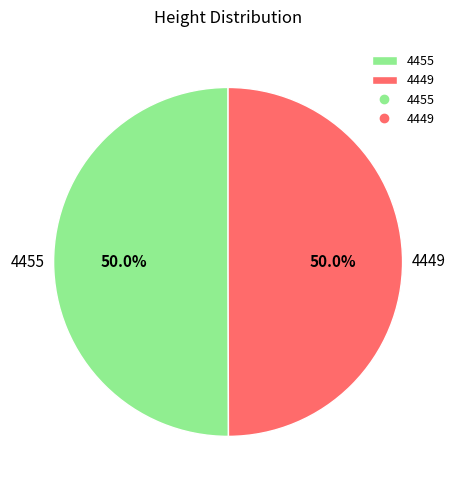

How many slices are in this pie chart?

2